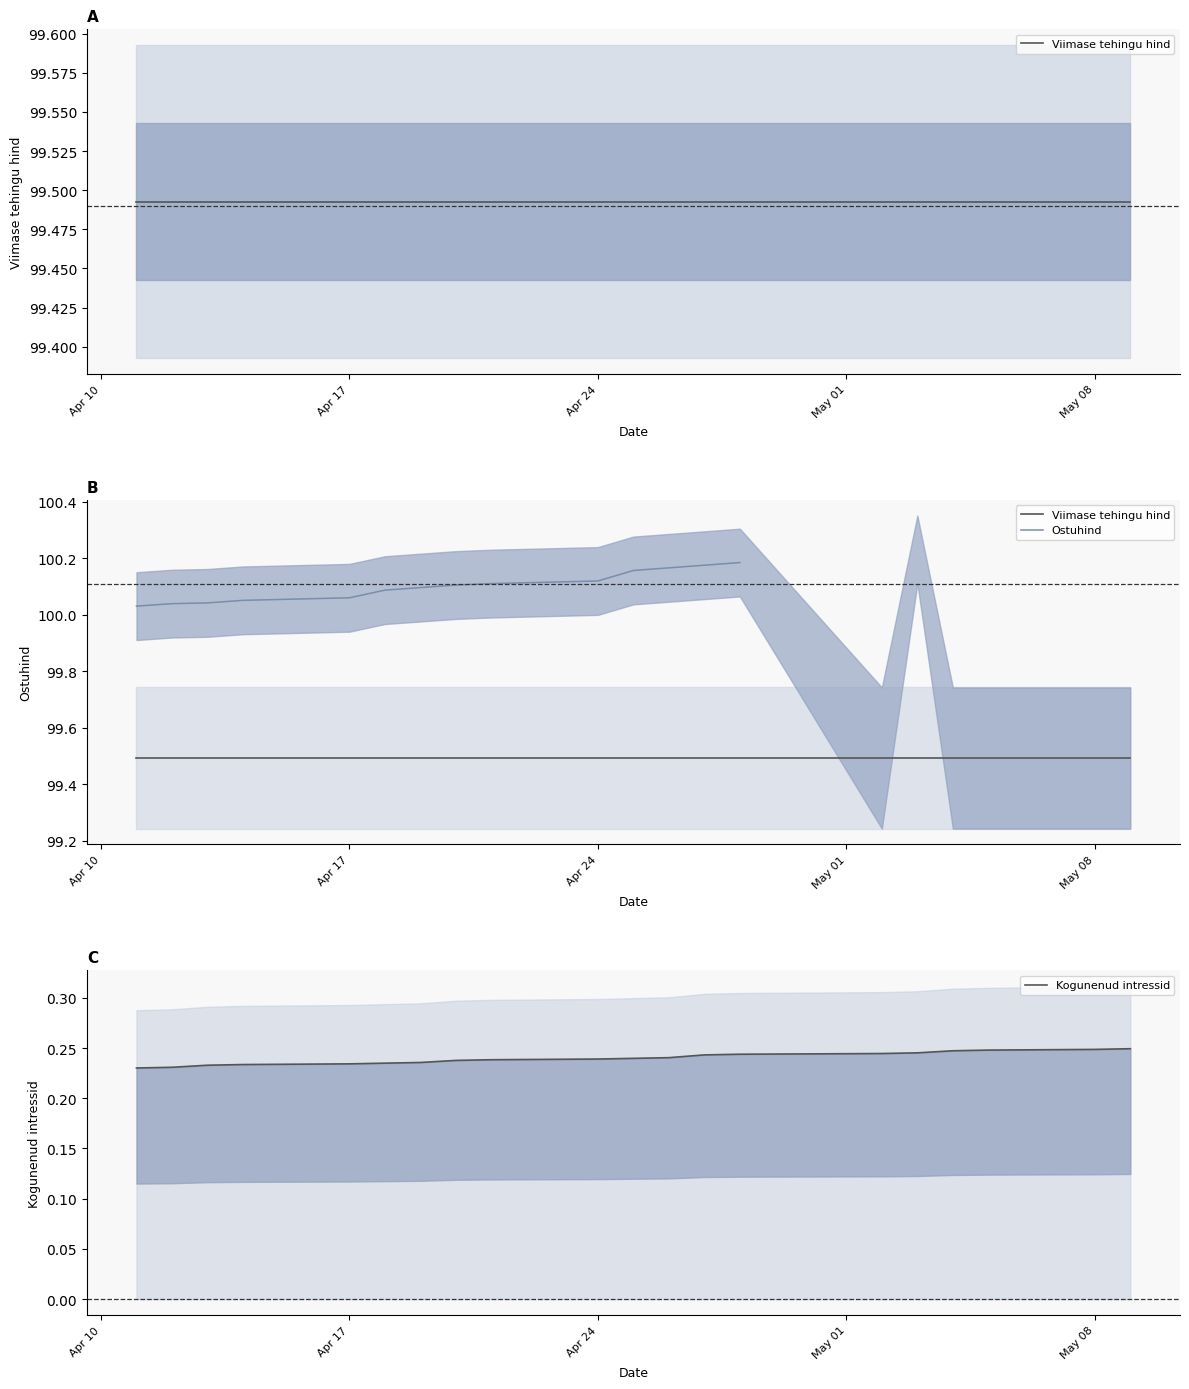

True or false: Kogunenud intressid and Ostuhind cross at least once.

False